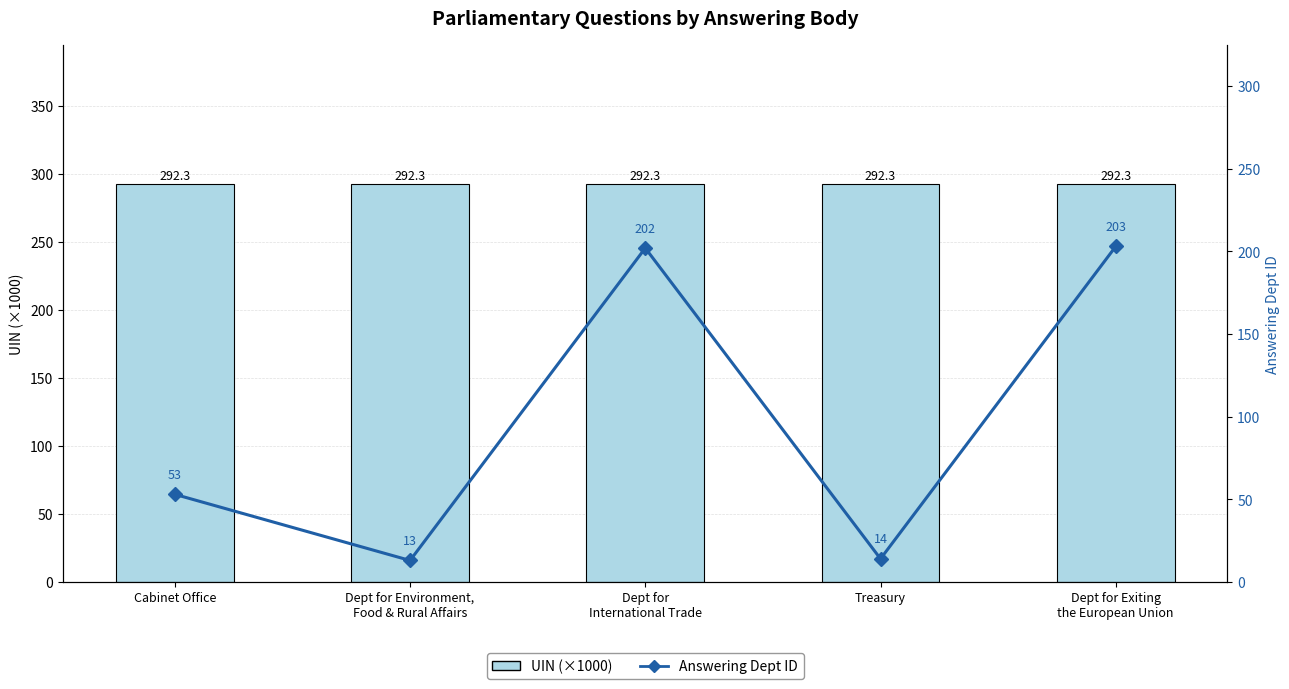

Which category has the lowest value across all series?

Dept for Environment,
Food & Rural Affairs